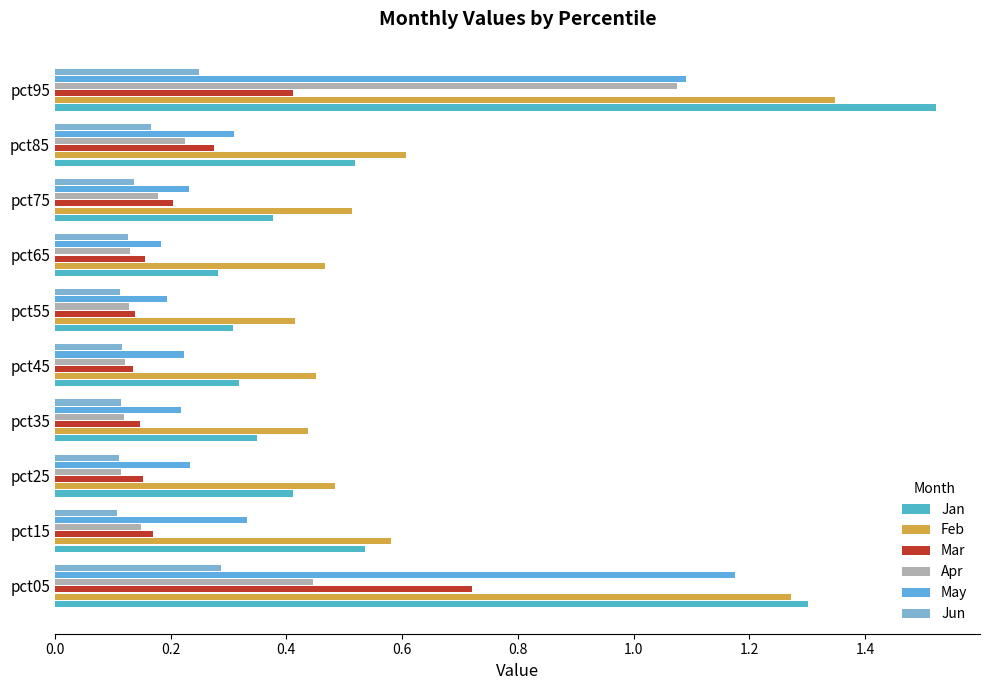

Which series has the largest total across all categories?

Feb